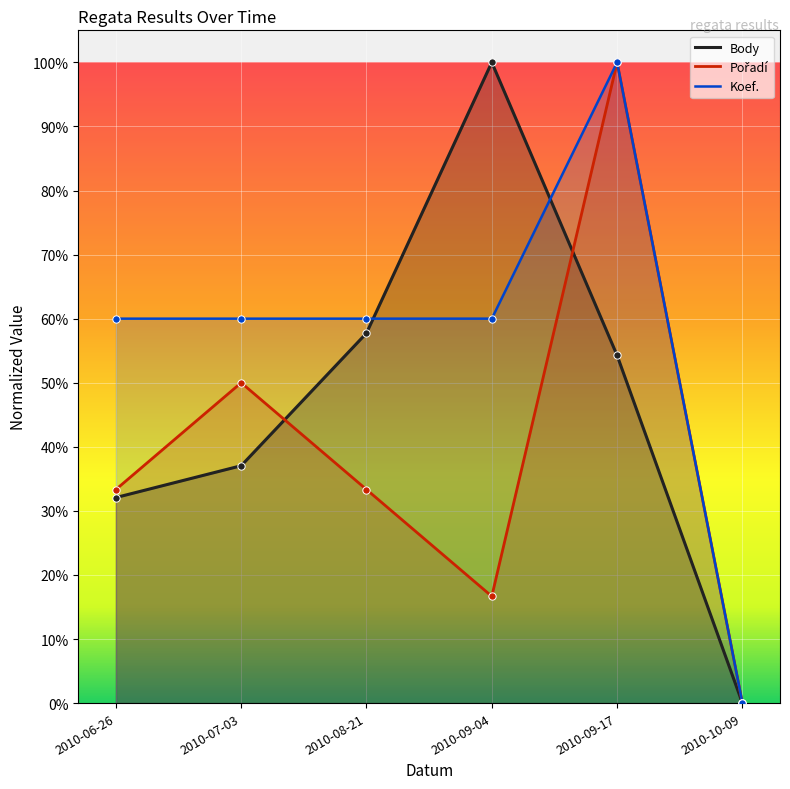

Which series contains the lowest Y value?

Body